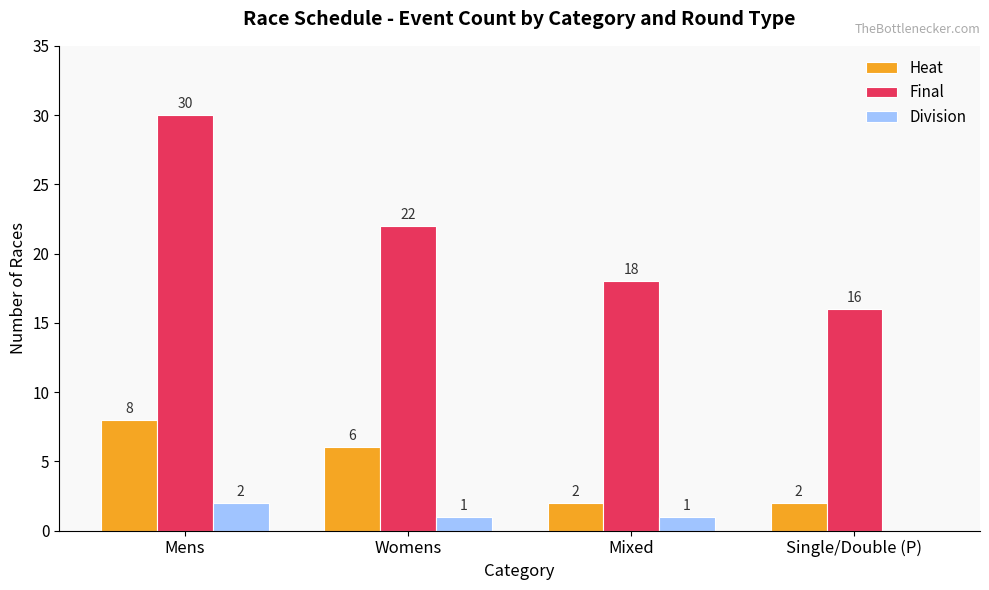

Which series has the widest spread of values?

Final